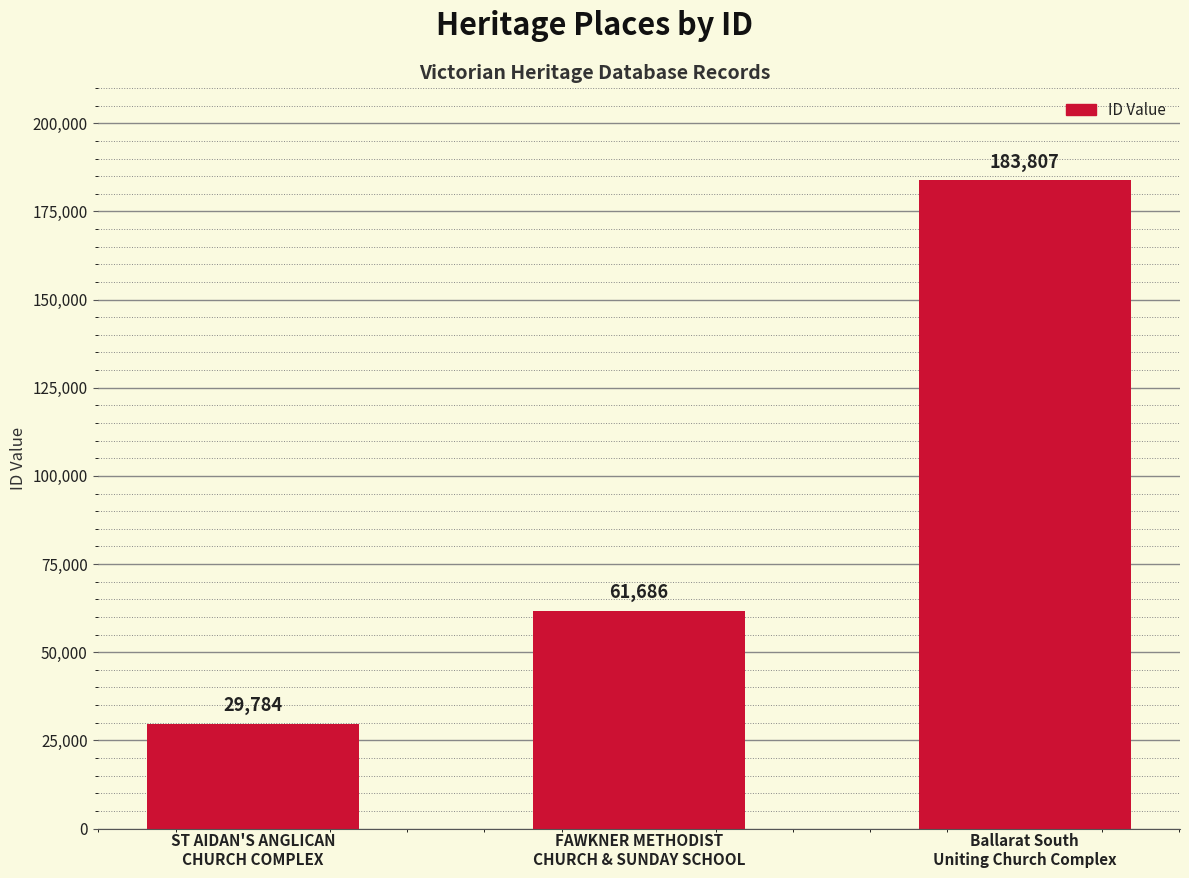

At which label is the value closest to 106795?

FAWKNER METHODIST
CHURCH & SUNDAY SCHOOL